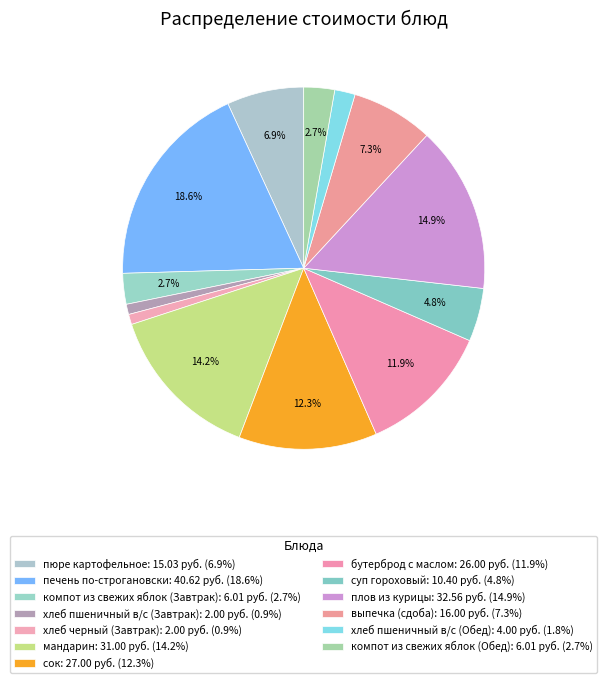

Is it true that компот из свежих яблок (Обед) is 3% of the pie?

True